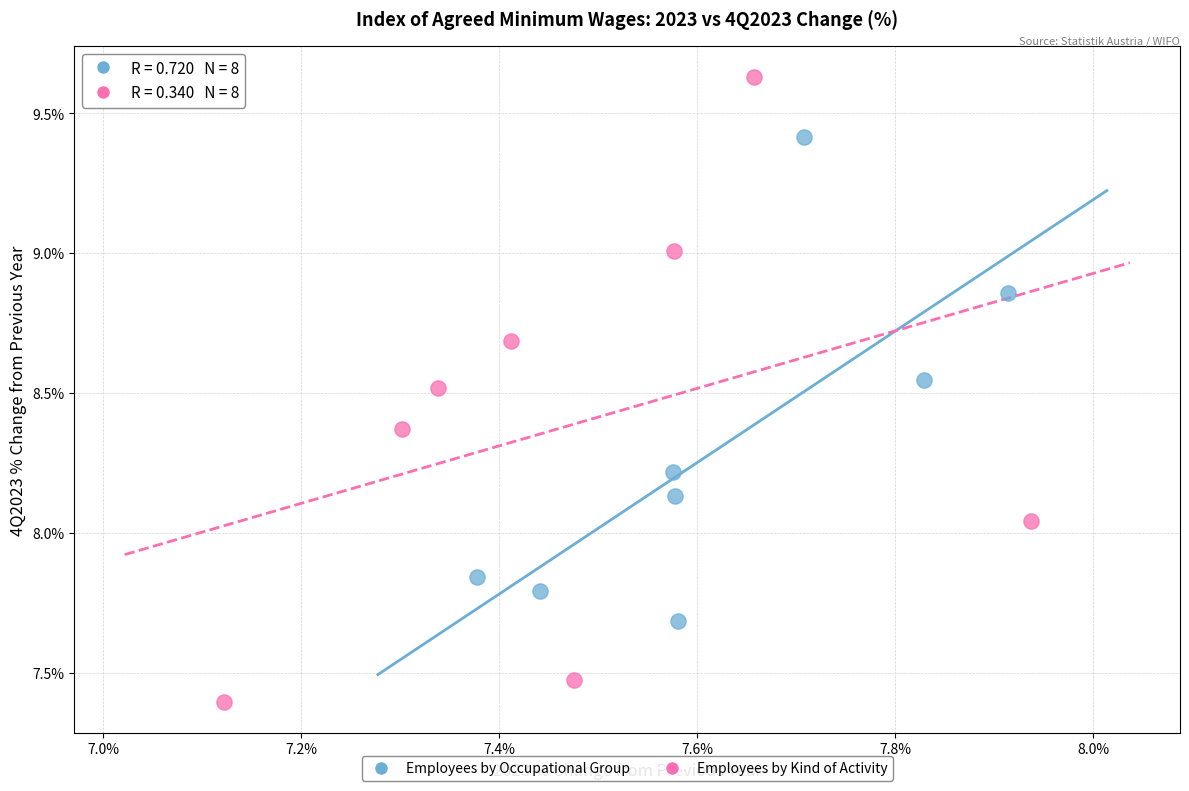

Which series contains the lowest Y value?

Employees by Kind of Activity